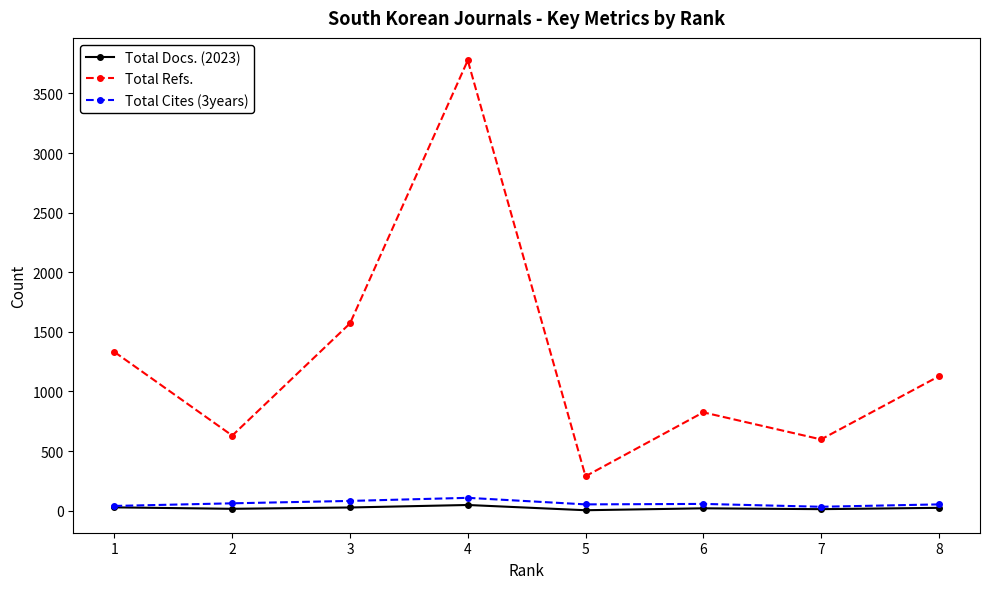

How many data points does each series have?

8